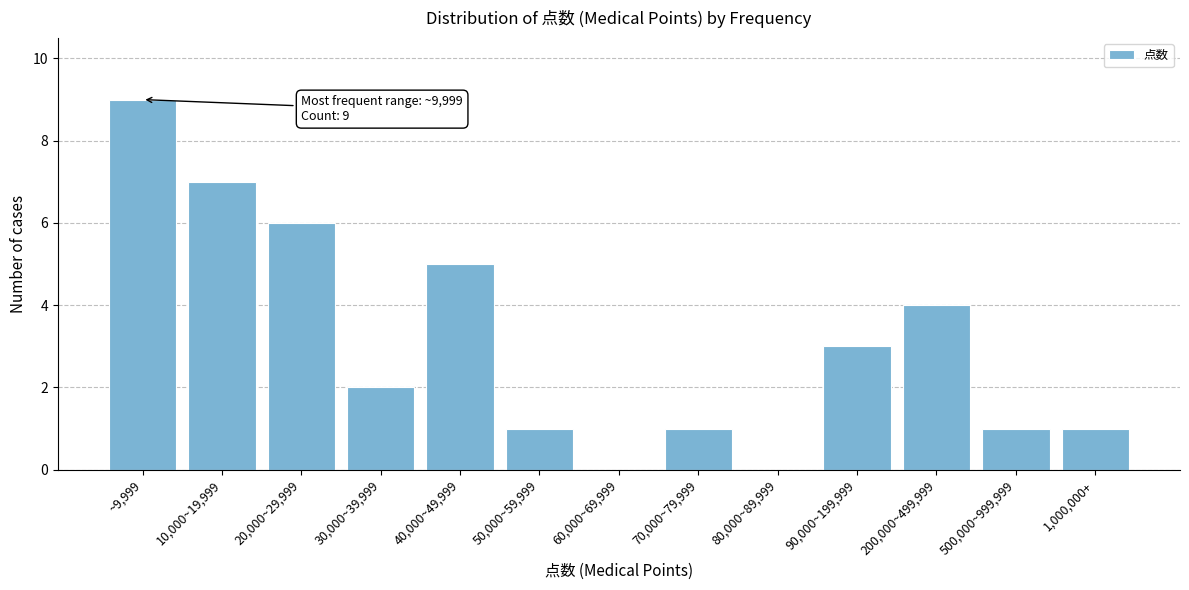

Reading right to left, transcribe all the data shown in this chart.

1,000,000+=1	500,000~999,999=1	200,000~499,999=4	90,000~199,999=3	80,000~89,999=0	70,000~79,999=1	60,000~69,999=0	50,000~59,999=1	40,000~49,999=5	30,000~39,999=2	20,000~29,999=6	10,000~19,999=7	~9,999=9